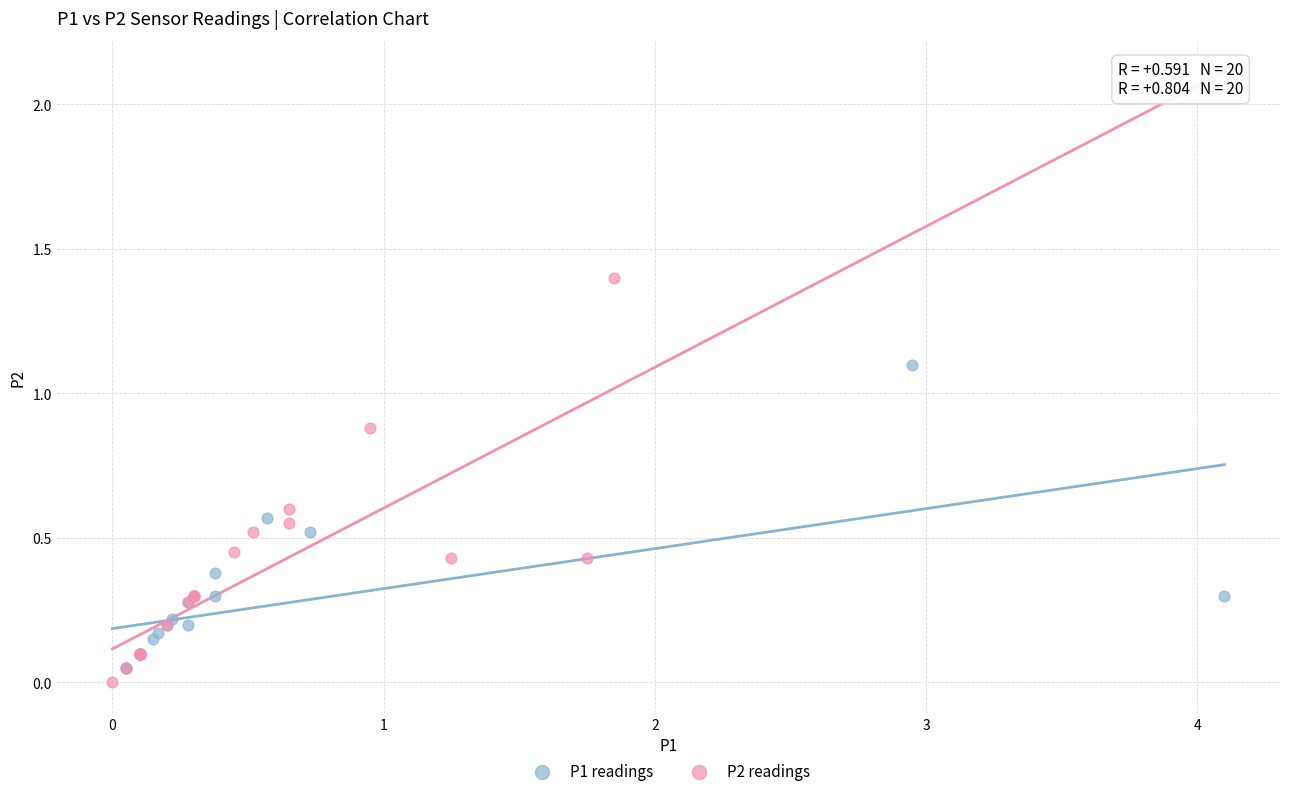

Which series reaches the maximum Y coordinate?

P2 readings